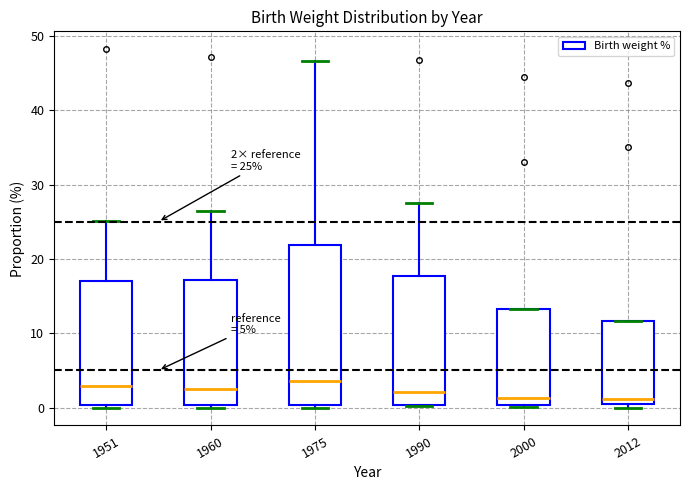

Which box is the tallest, from its lower edge to its upper edge?

1975